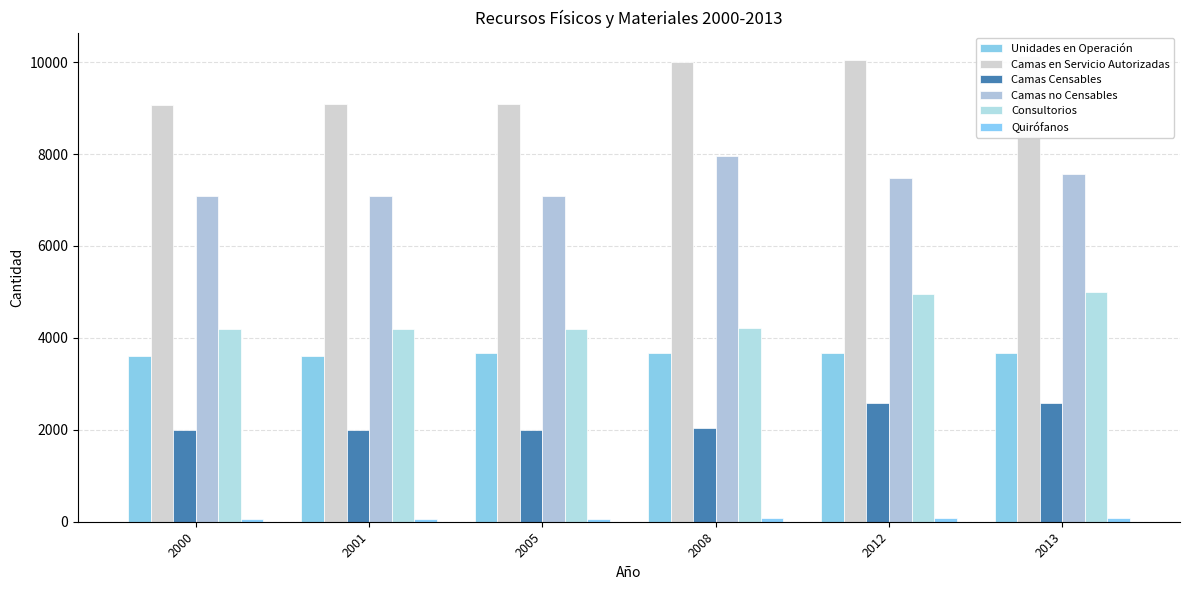

How many values in the Consultorios series exceed 4211?

2